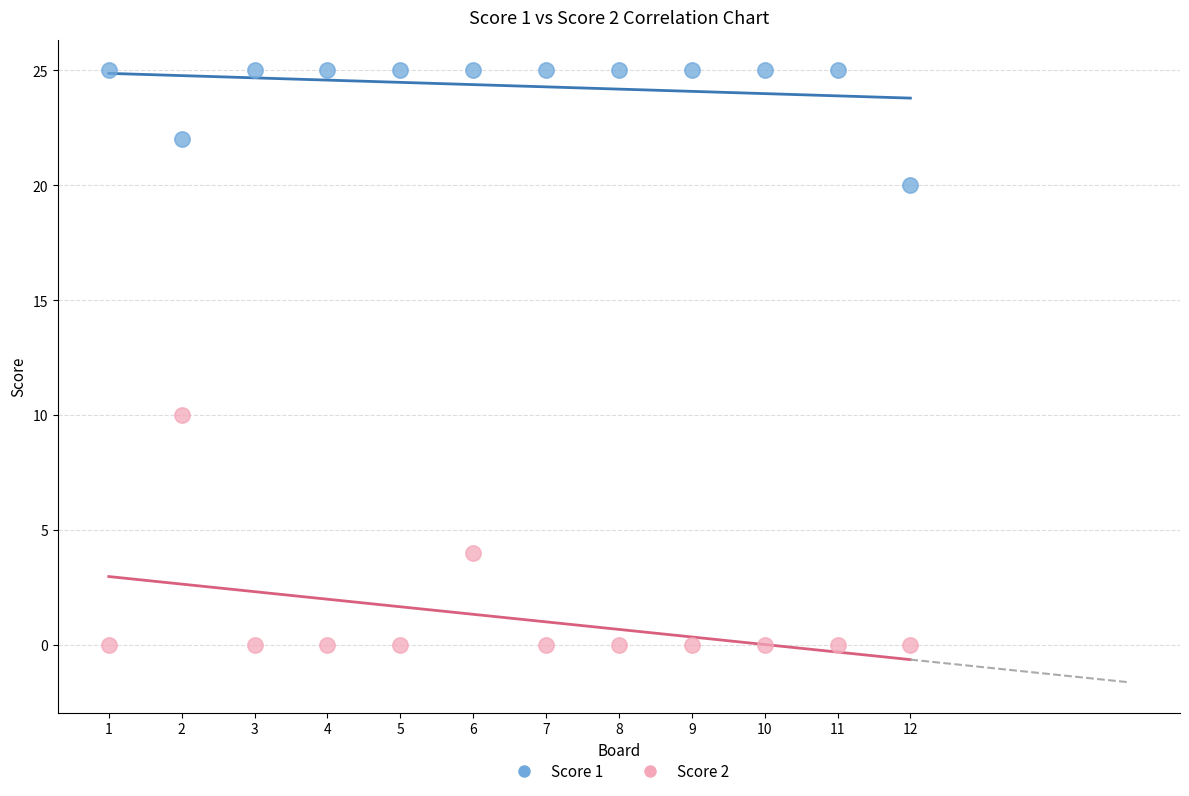

What are all the series names shown in the legend?

Score 1, Score 2